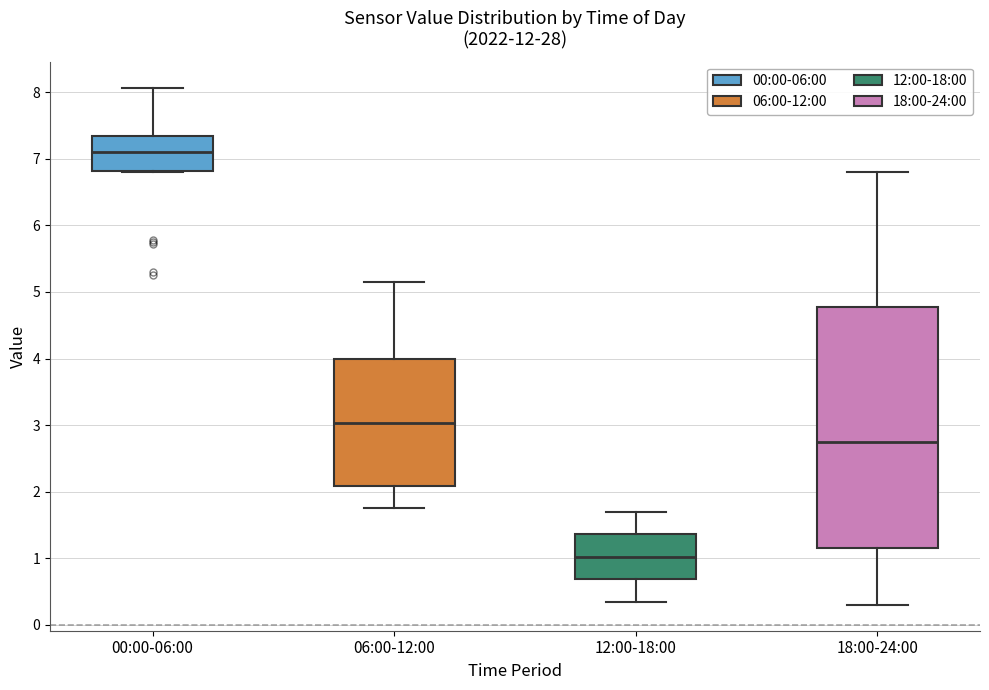

Where is the lower edge of the box for 12:00-18:00 on the y-axis? The values are not printed on the chart, so give them approximately, as read against the axis.

0.7